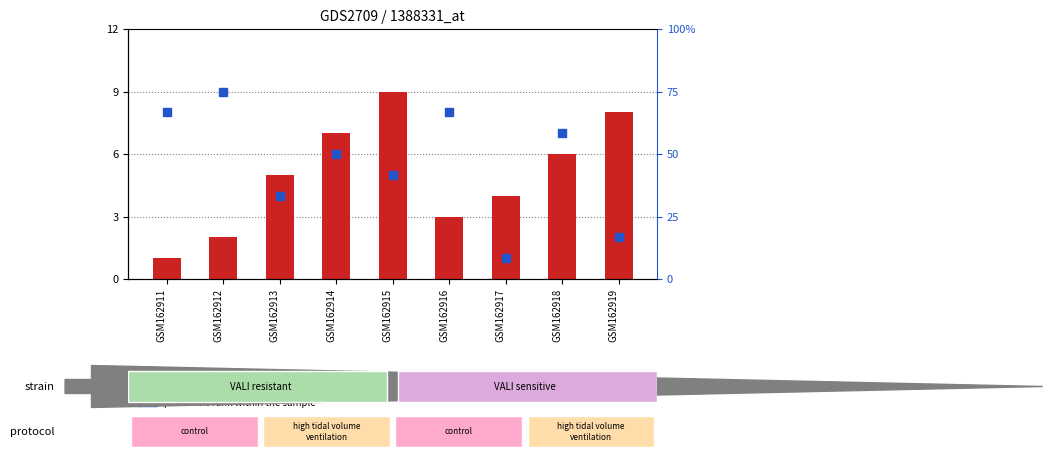

Where does the col_3 series first go above 6?

GSM162911